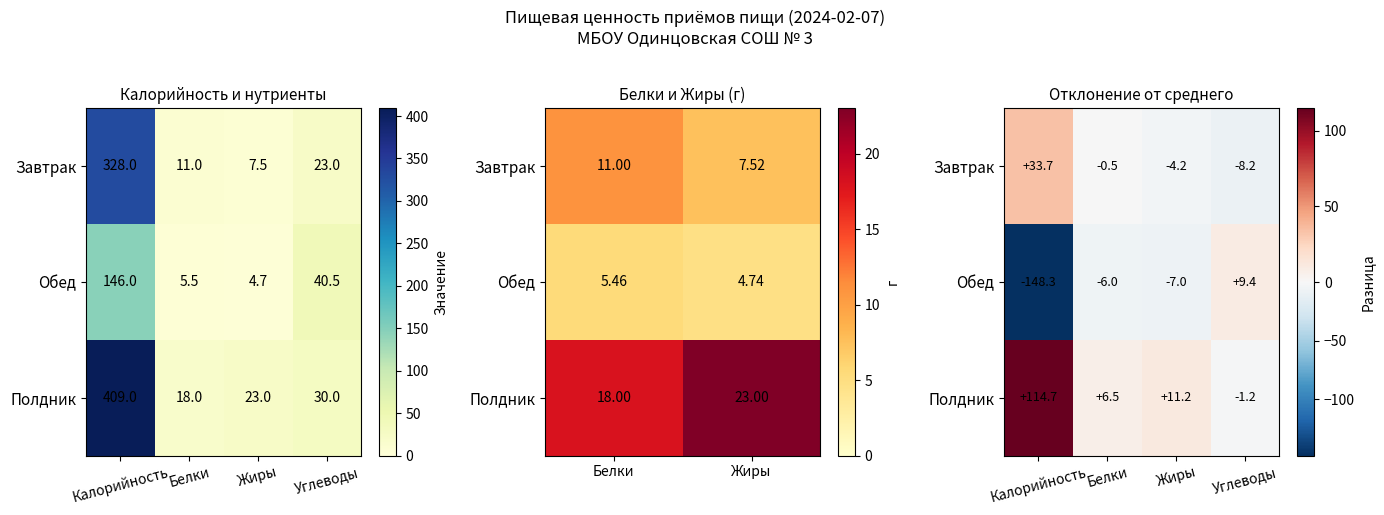

Which label corresponds to the largest value in the chart?

Калорийность